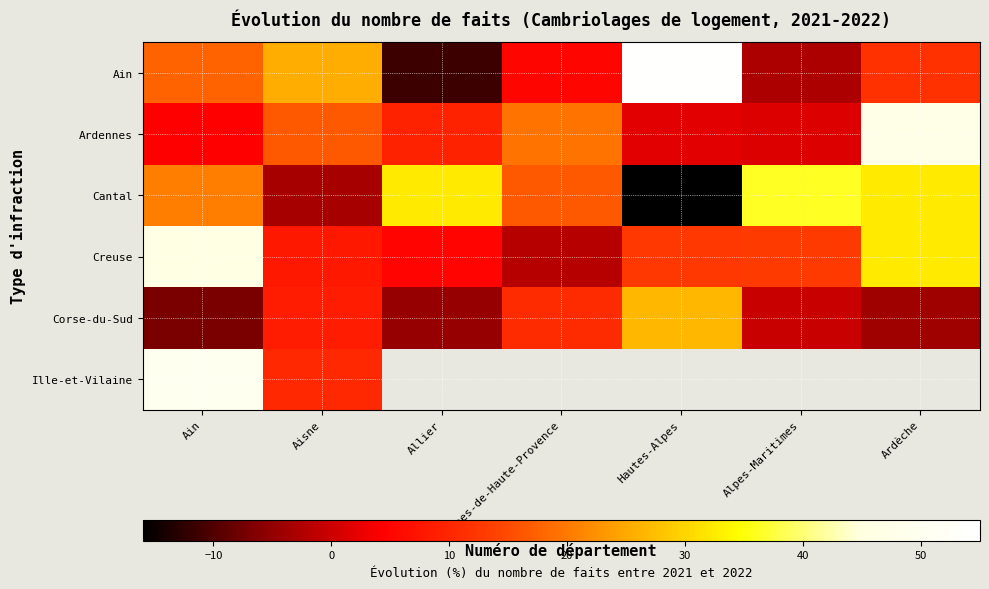

At which label is Cantal closest to 10?

Alpes-de-Haute-Provence